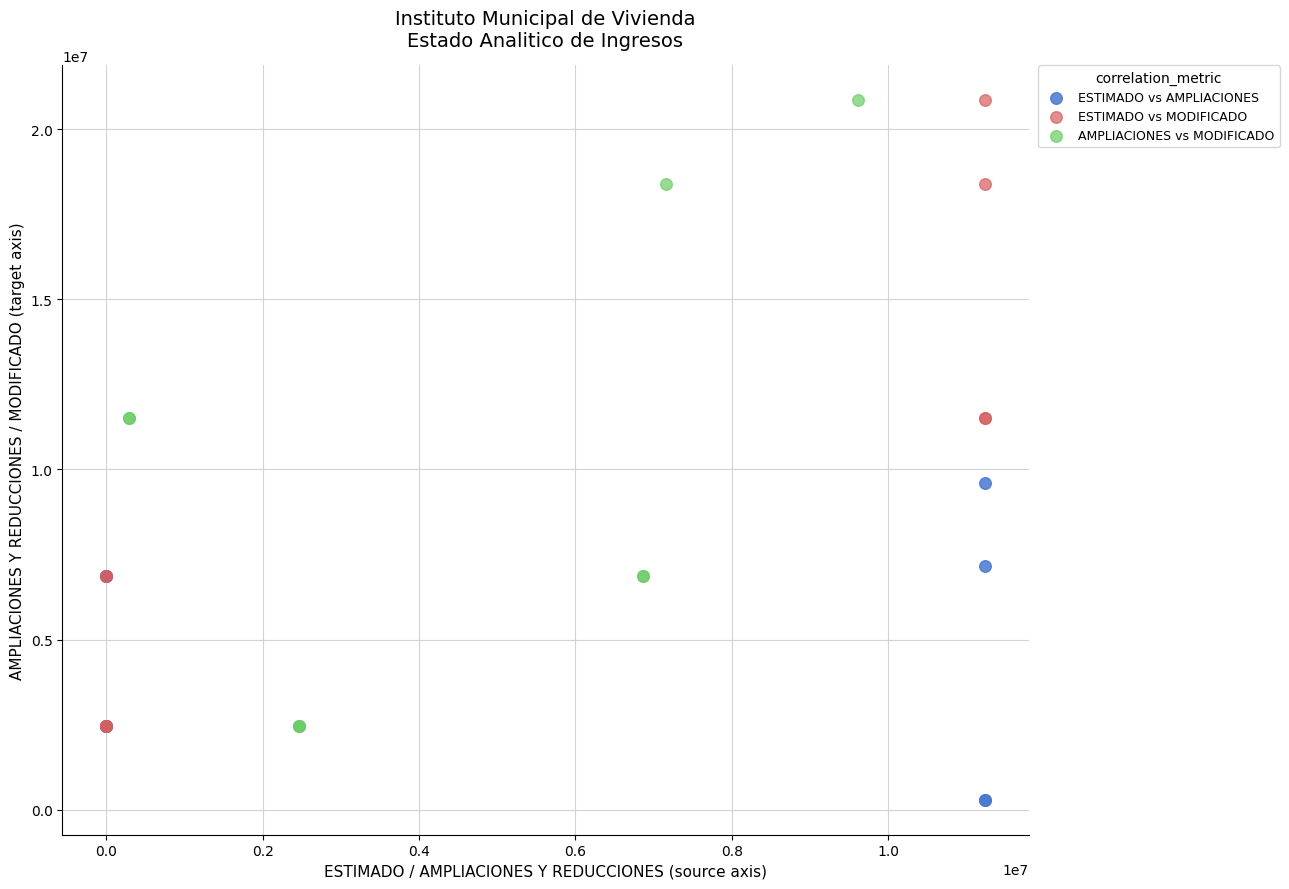

Which series contains the lowest Y value?

ESTIMADO vs AMPLIACIONES